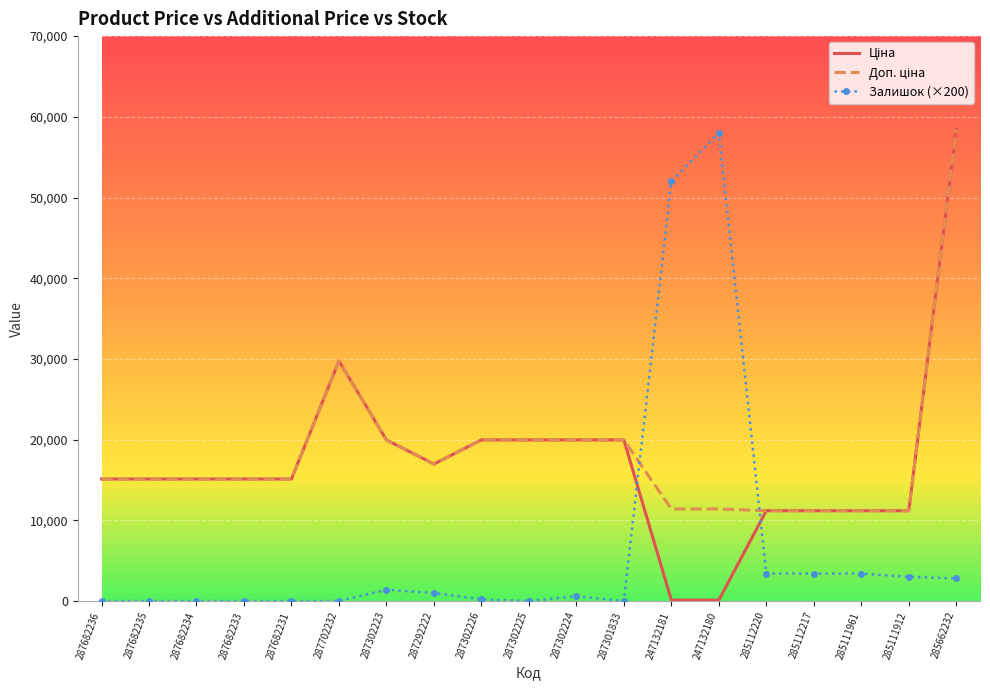

What is the total value across all series at 287682235?

30240.0